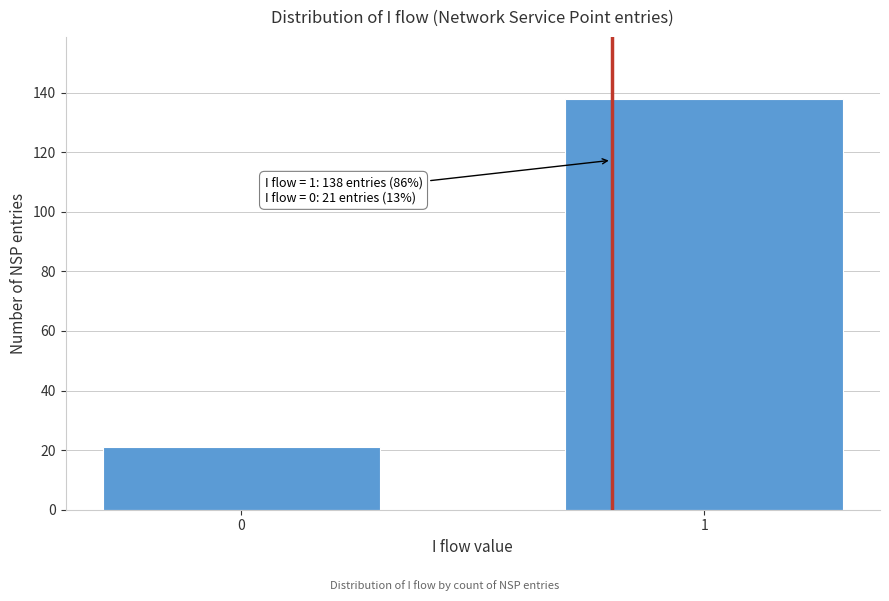

Reading left to right, list all the values displayed in this chart.

0=21	1=138